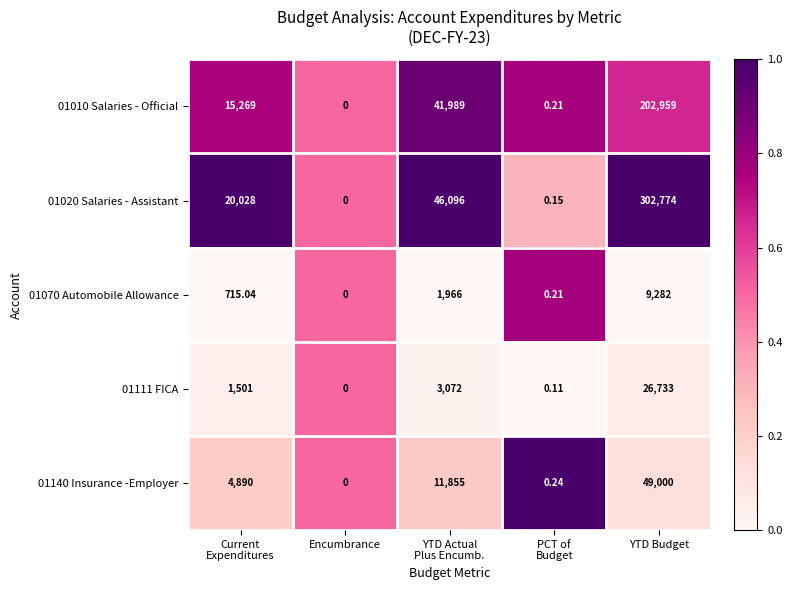

Which label corresponds to the smallest value in the chart?

Encumbrance